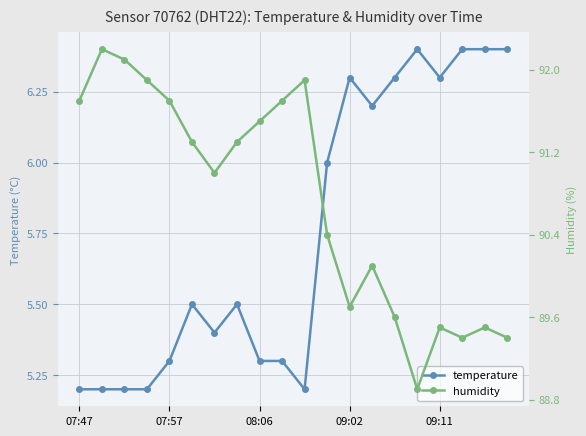

Where does the humidity series first go above 91?

07:47